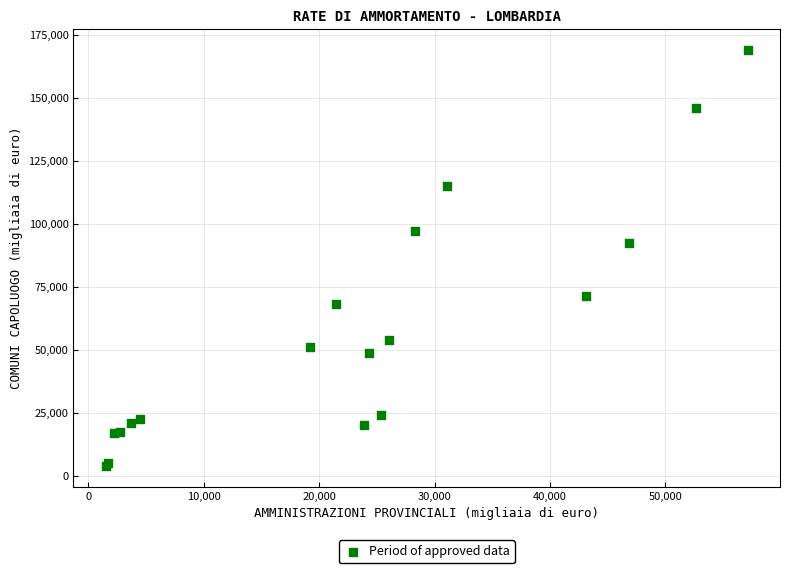

What Y value in the scatter plot is closest to 86452?

92556